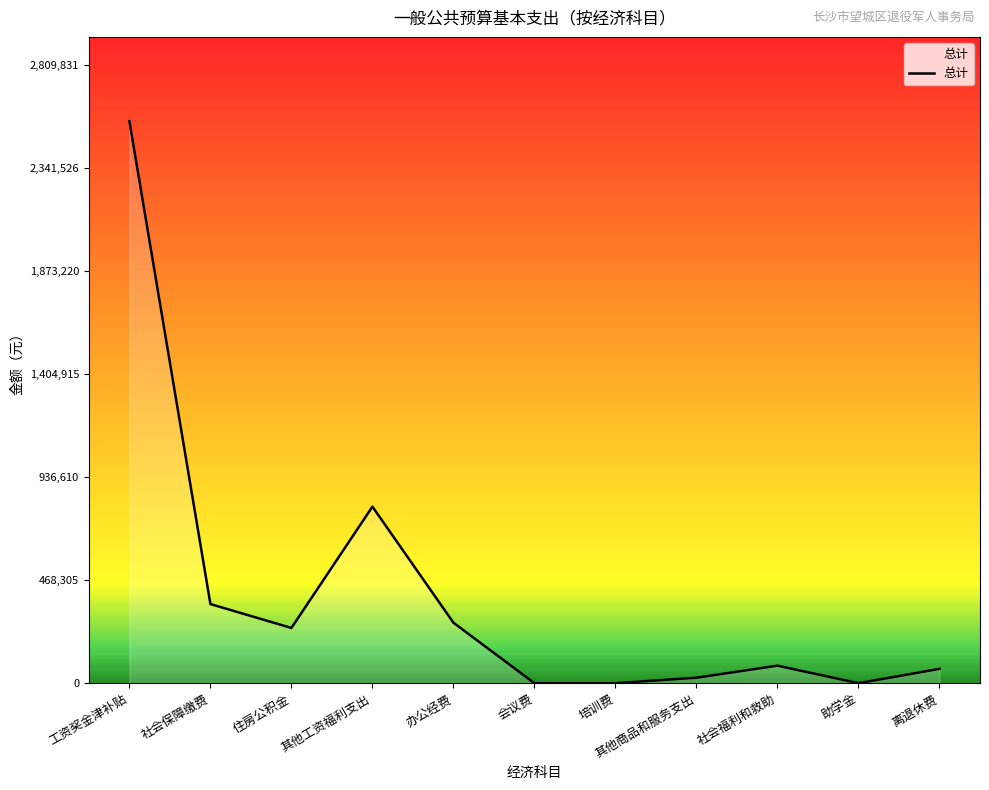

At which category does the data reach its first local peak?

其他工资福利支出